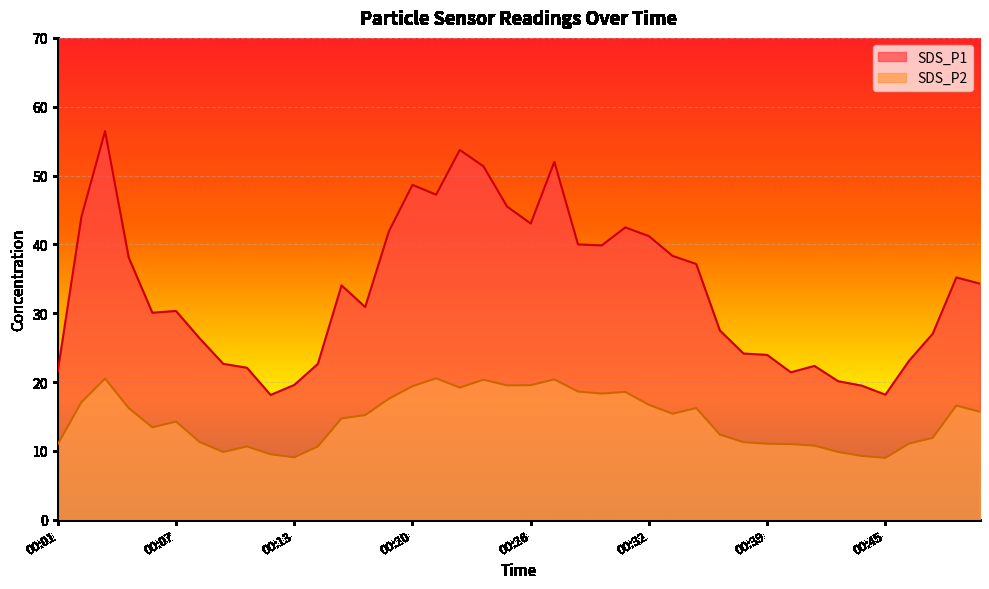

True or false: SDS_P1 has a value of 40.0 at 00:29.

True